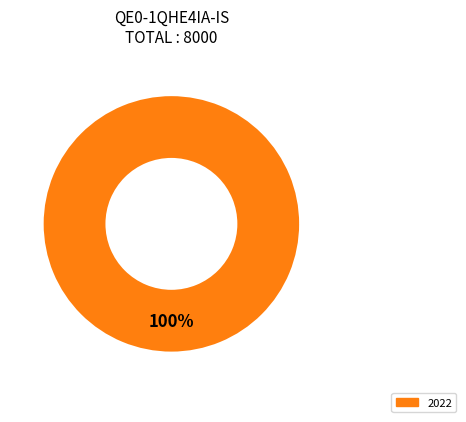

Is there any slice that represents more than half of the pie?

Yes